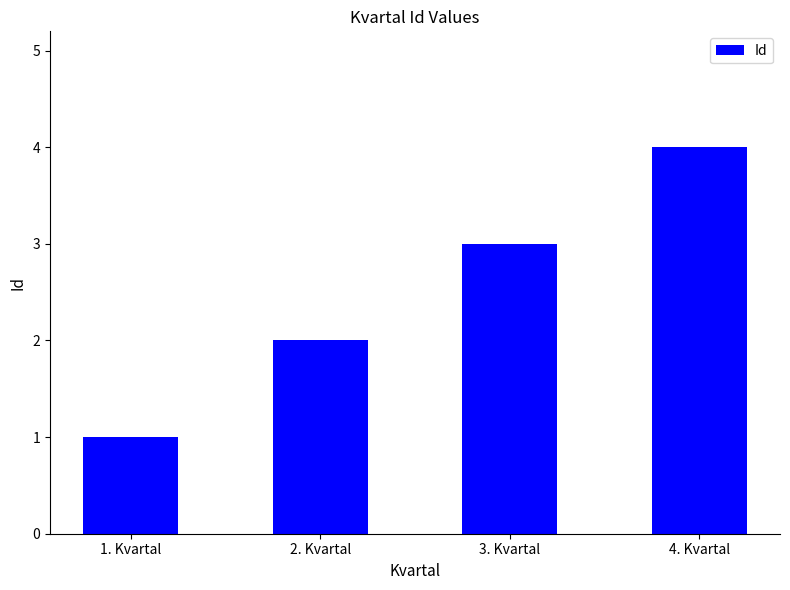

The value at 1. Kvartal is 2. True or false?

False